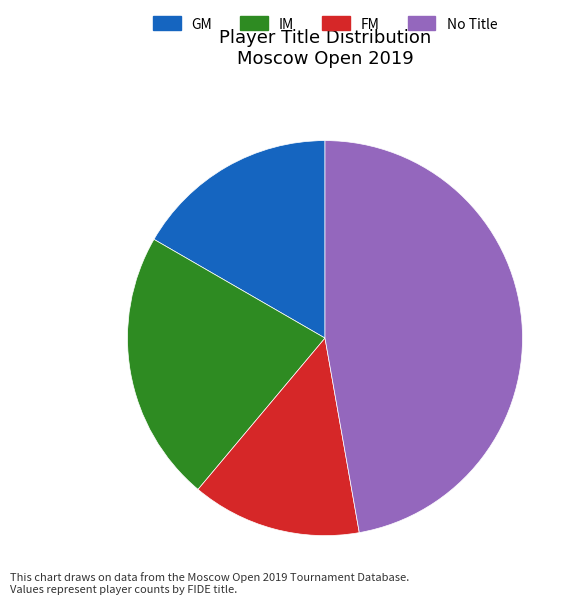

Count the number of slices in the pie.

4